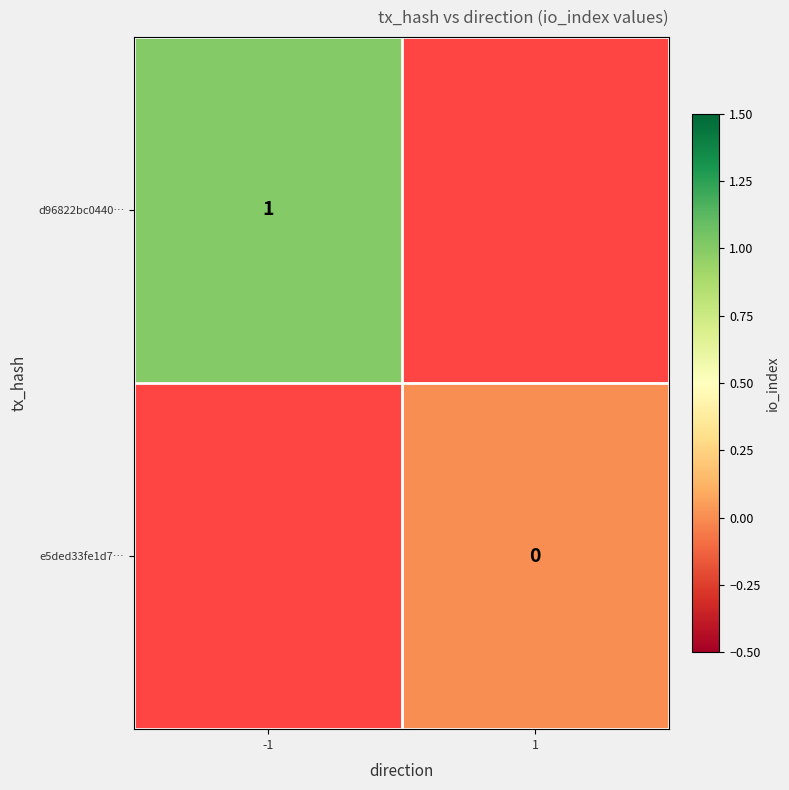

At how many categories does at least one series exceed 0?

1